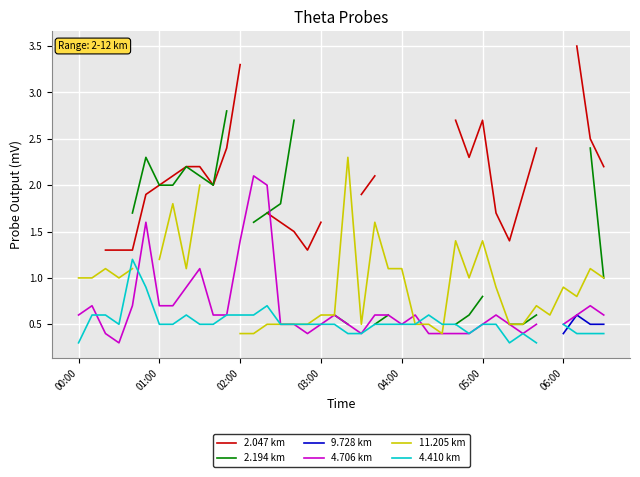

What is the label of the 16th point from the right?

04:00